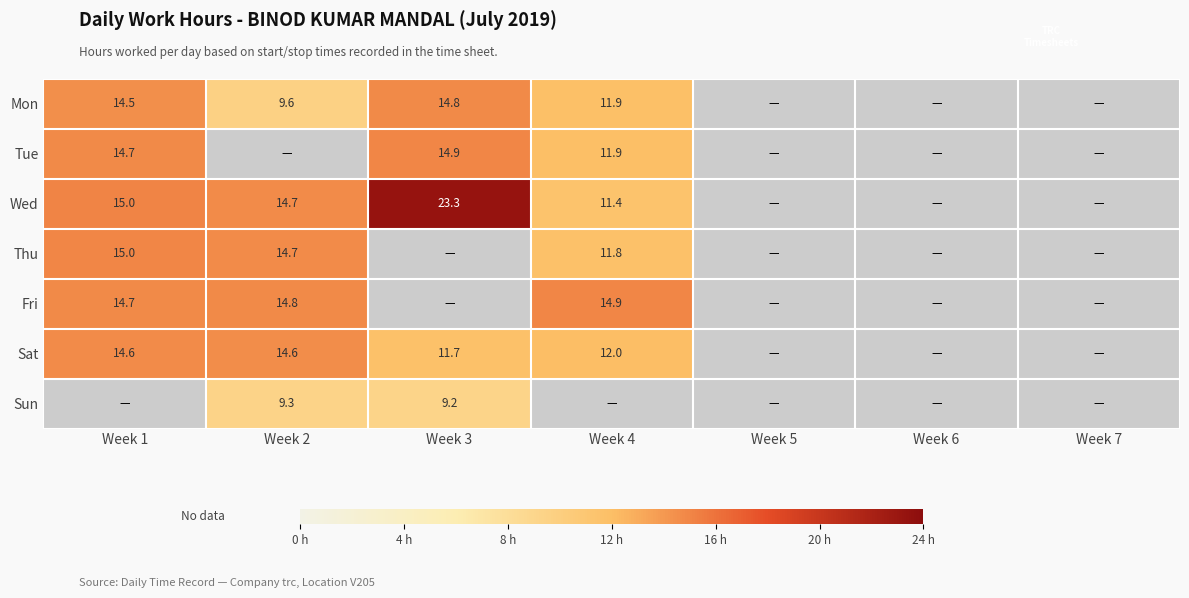

True or false: Sun has a value of 9.3 at Week 2.

True